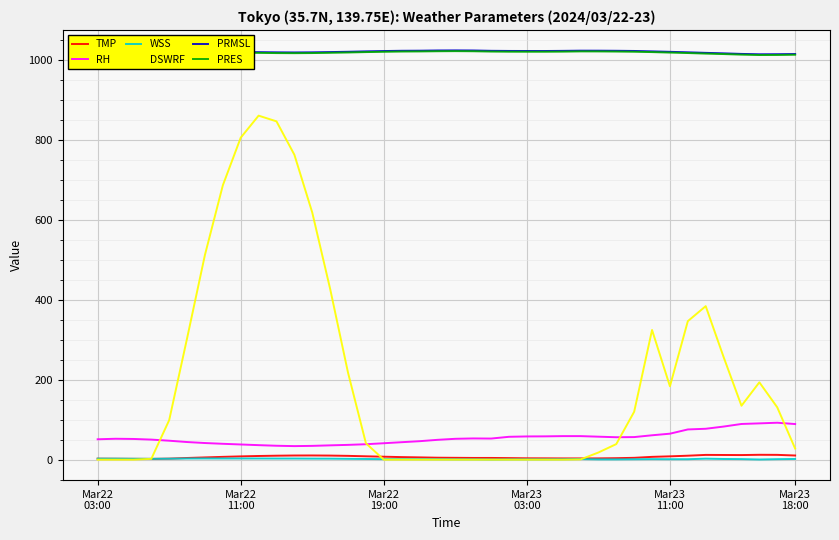

How many distinct data groups are displayed?

6